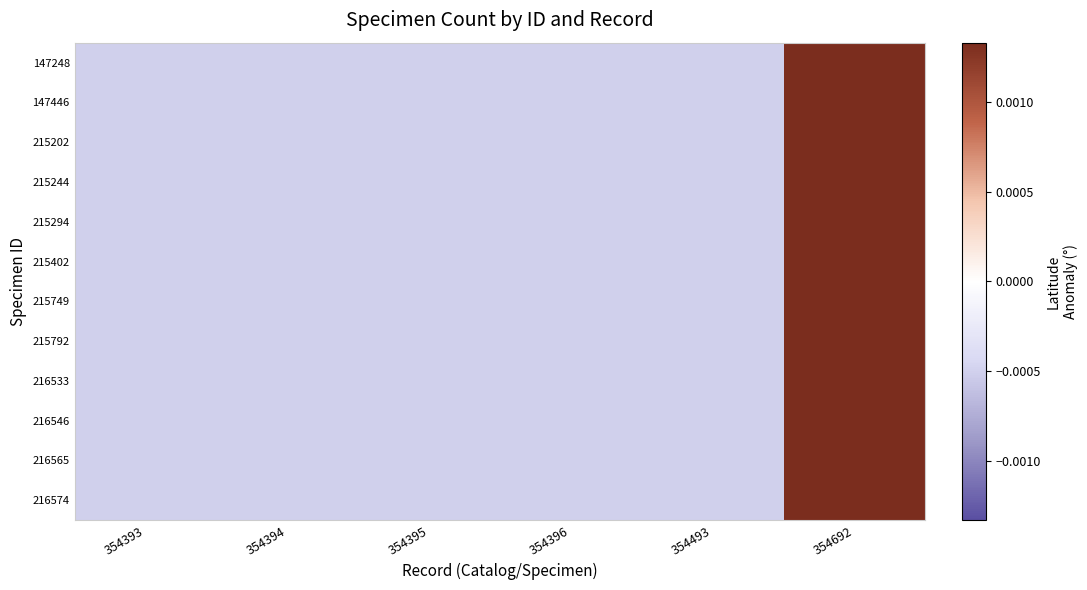

At 354396, list the series in order from smallest to largest.

147248, 147446, 215202, 215244, 215294, 215402, 215749, 215792, 216533, 216546, 216565, 216574